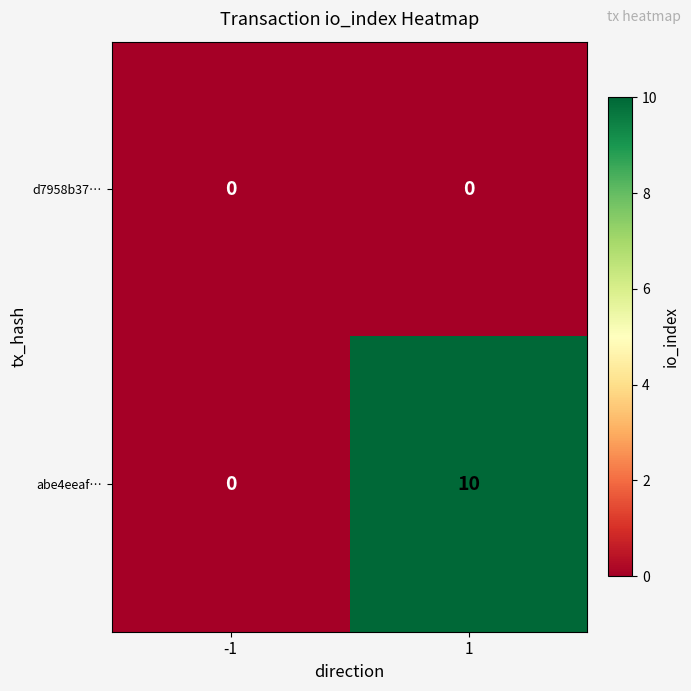

What is the maximum value for abe4eeaf…?

10